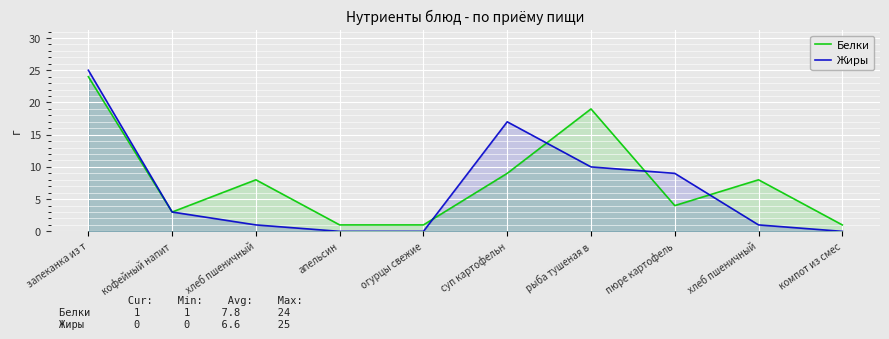

What is the total value across all series at огурцы свежие?

1